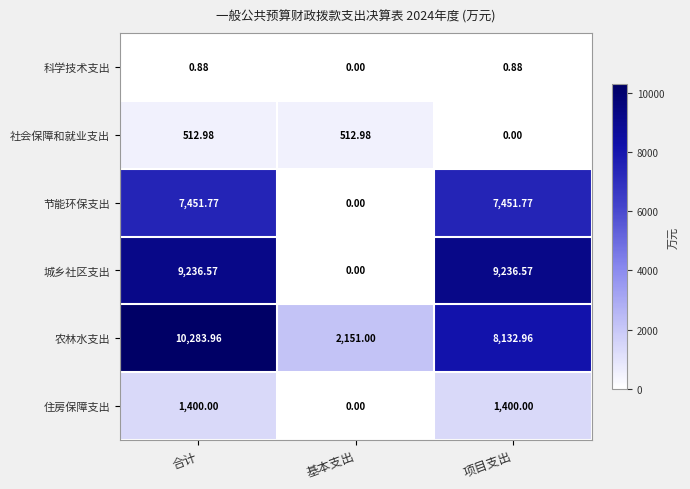

Between 合计 and 基本支出, which series saw the biggest shift?

城乡社区支出